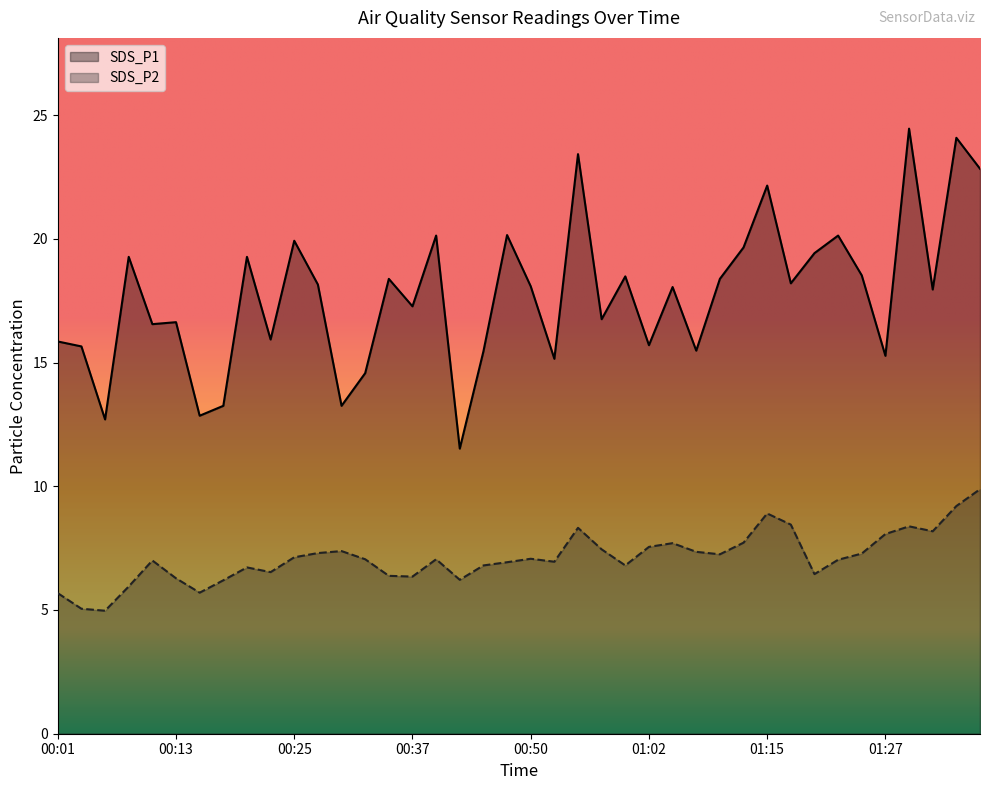

How many series are shown in this chart?

2